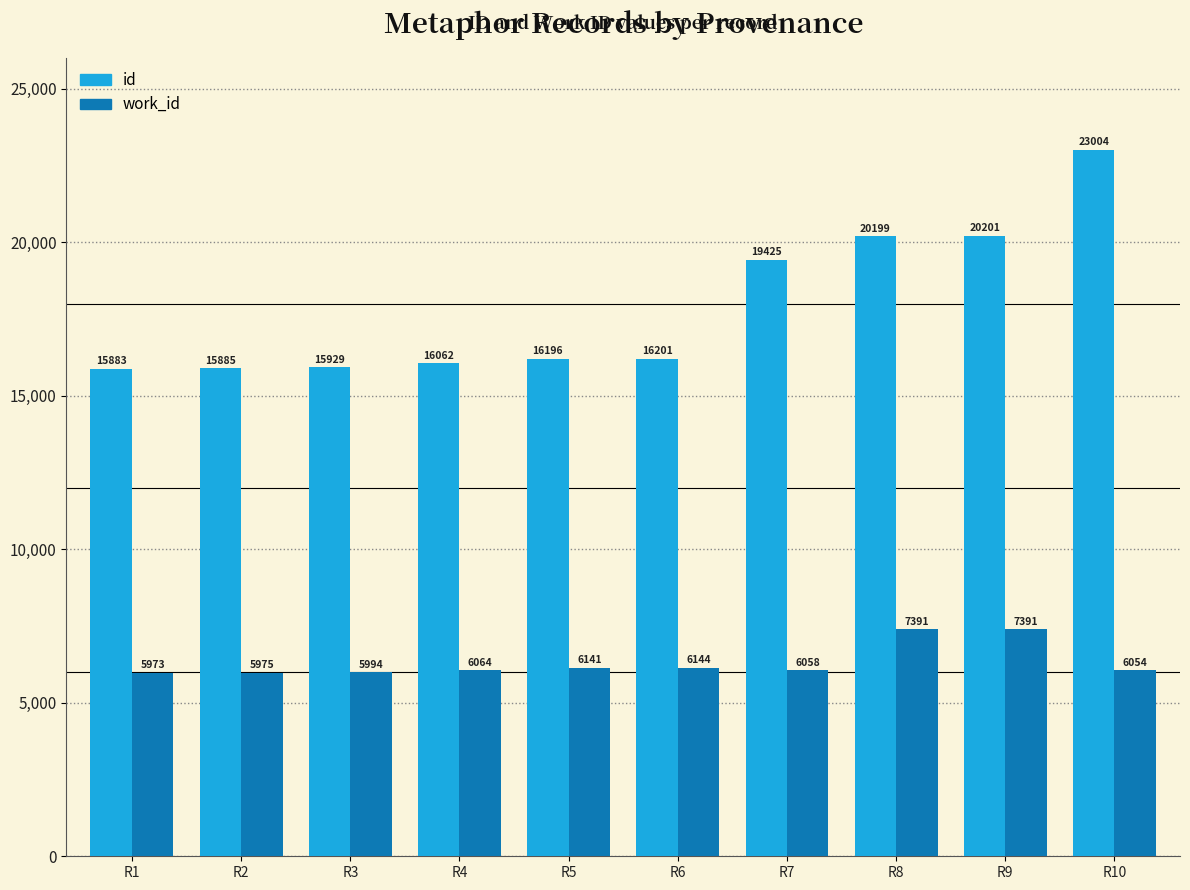

Rank the series by their maximum value, from highest to lowest.

id, work_id